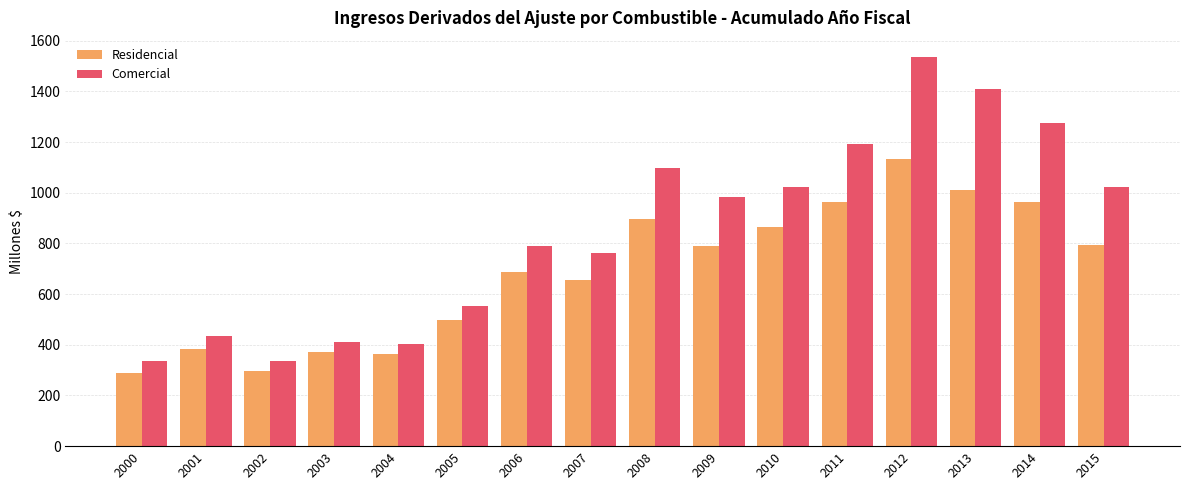

The value of Comercial at 2002 is 336.4. True or false?

True